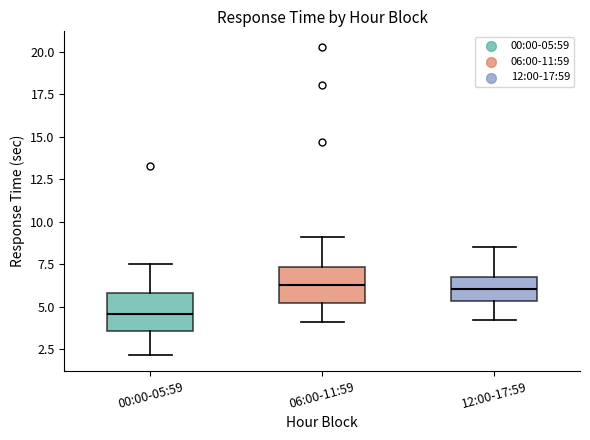

Where is the upper edge of the box for 12:00-17:59 on the y-axis? The values are not printed on the chart, so give them approximately, as read against the axis.

7.0